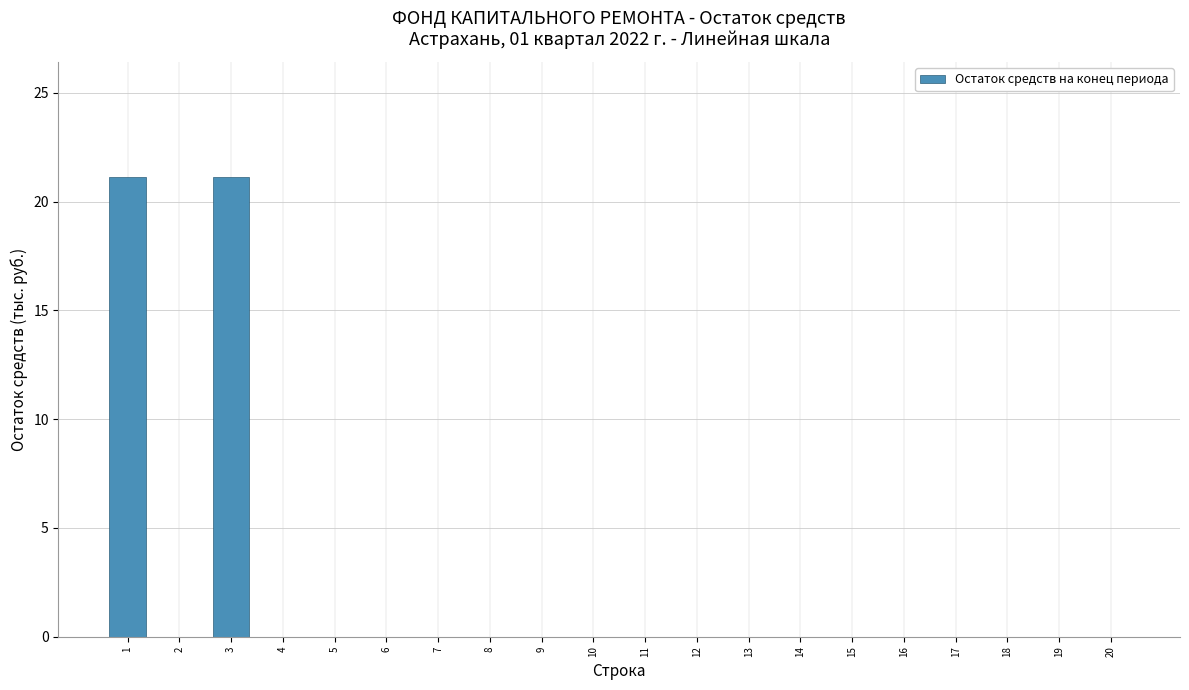

Reading right to left, list all the values displayed in this chart.

20=0.0	19=0.0	18=0.0	17=0.0	16=0.0	15=0.0	14=0.0	13=0.0	12=0.0	11=0.0	10=0.0	9=0.0	8=0.0	7=0.0	6=0.0	5=0.0	4=0.0	3=21.1	2=0.0	1=21.1